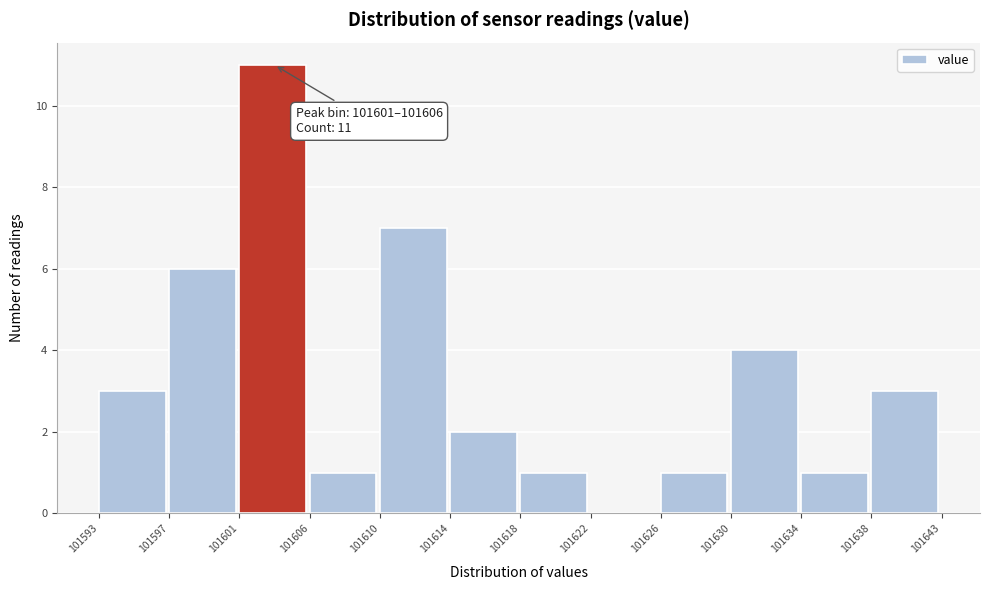

Reading right to left, transcribe all the data shown in this chart.

101638=3	101634=1	101630=4	101626=1	101622=0	101618=1	101614=2	101610=7	101606=1	101601=11	101597=6	101593=3